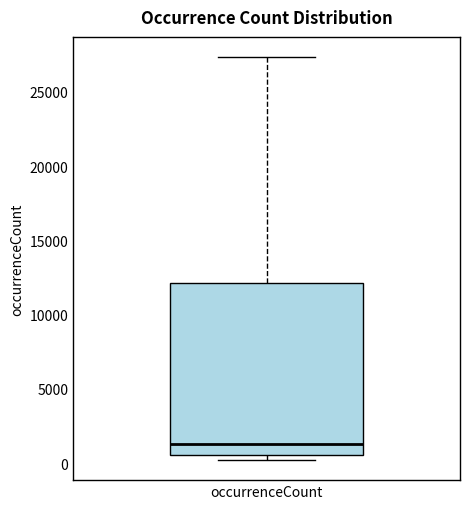

Where does the upper whisker of the box for occurrenceCount end on the y-axis? The values are not printed on the chart, so give them approximately, as read against the axis.

27500